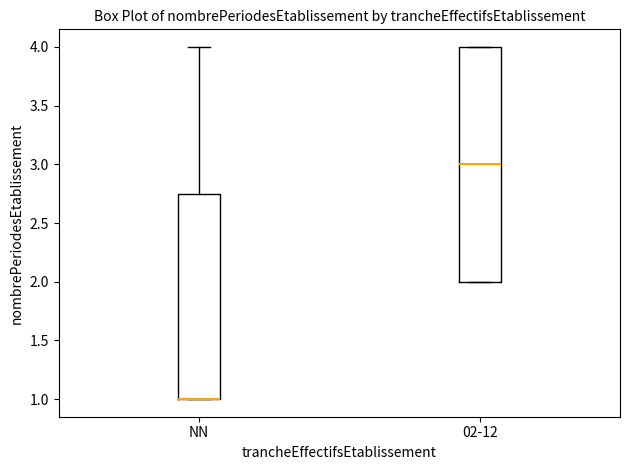

Reading left to right, transcribe this box plot: for each box, give where its median line is, the range the box spans, and where its two whiskers end, as read against the y-axis. The values are not printed on the chart, so give them approximately, as read against the axis.

NN: median 1.00 (drawn on the box's lower edge), box 1.00 to 2.75, whiskers 1.00 to 4.00
02-12: median 3.00, box 2.00 to 4.00, whiskers 2.00 to 4.00